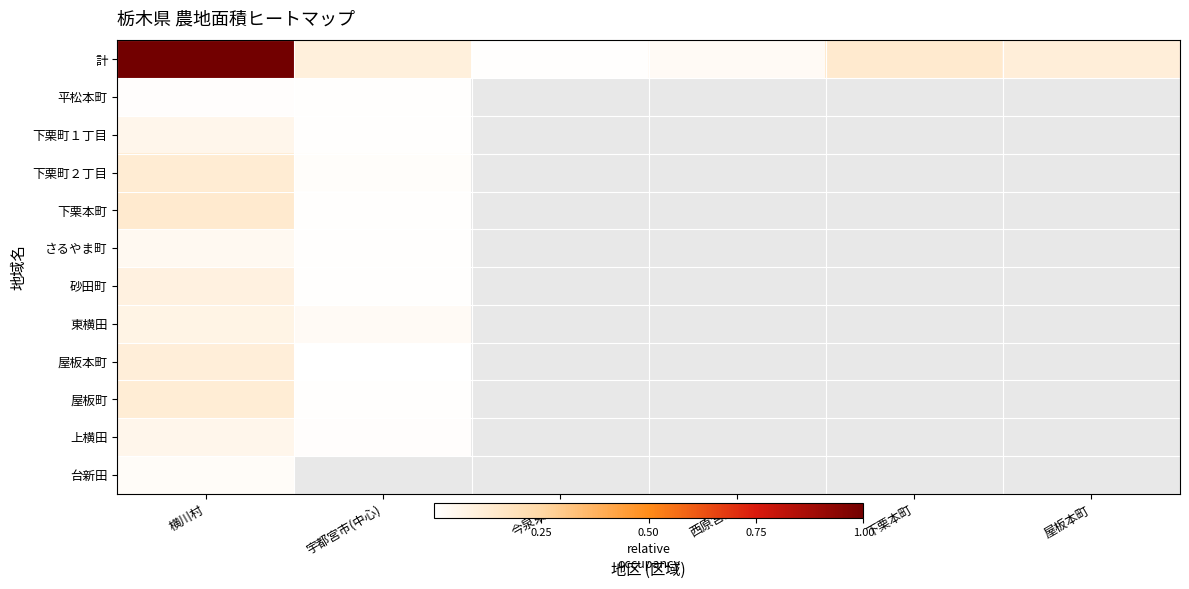

Reading left to right, transcribe all the data shown in this chart.

計: 横川村=1.0	宇都宮市(中心)=0.1	今泉東部=0.0	西原宮隠=0.0	下栗本町=0.1	屋板本町=0.1
平松本町: 横川村=0.0	宇都宮市(中心)=0.0	今泉東部=0.0	西原宮隠=0.0	下栗本町=0.0	屋板本町=0.0
下栗町１丁目: 横川村=0.1	宇都宮市(中心)=0.0	今泉東部=0.0	西原宮隠=0.0	下栗本町=0.0	屋板本町=0.0
下栗町２丁目: 横川村=0.1	宇都宮市(中心)=0.0	今泉東部=0.0	西原宮隠=0.0	下栗本町=0.0	屋板本町=0.0
下栗本町: 横川村=0.1	宇都宮市(中心)=0.0	今泉東部=0.0	西原宮隠=0.0	下栗本町=0.0	屋板本町=0.0
さるやま町: 横川村=0.0	宇都宮市(中心)=0.0	今泉東部=0.0	西原宮隠=0.0	下栗本町=0.0	屋板本町=0.0
砂田町: 横川村=0.1	宇都宮市(中心)=0.0	今泉東部=0.0	西原宮隠=0.0	下栗本町=0.0	屋板本町=0.0
東横田: 横川村=0.1	宇都宮市(中心)=0.0	今泉東部=0.0	西原宮隠=0.0	下栗本町=0.0	屋板本町=0.0
屋板本町: 横川村=0.1	宇都宮市(中心)=0.0	今泉東部=0.0	西原宮隠=0.0	下栗本町=0.0	屋板本町=0.0
屋板町: 横川村=0.1	宇都宮市(中心)=0.0	今泉東部=0.0	西原宮隠=0.0	下栗本町=0.0	屋板本町=0.0
上横田: 横川村=0.1	宇都宮市(中心)=0.0	今泉東部=0.0	西原宮隠=0.0	下栗本町=0.0	屋板本町=0.0
台新田: 横川村=0.0	宇都宮市(中心)=0.0	今泉東部=0.0	西原宮隠=0.0	下栗本町=0.0	屋板本町=0.0